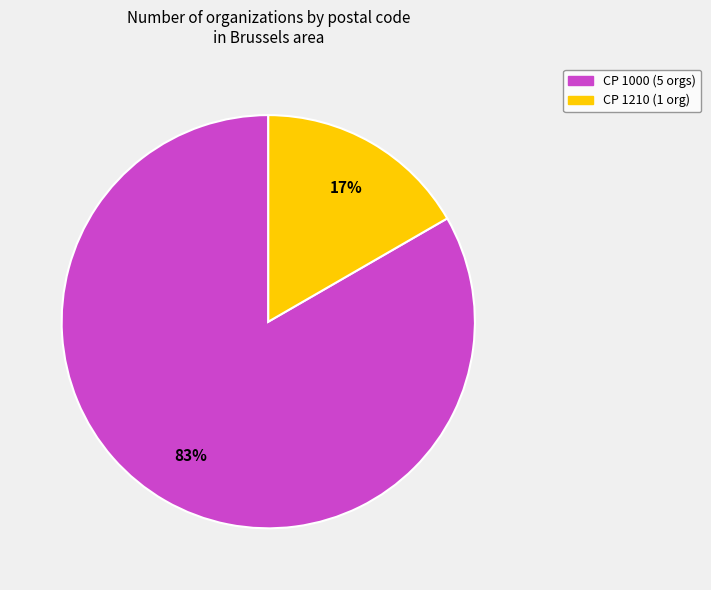

Count the number of slices in the pie.

2